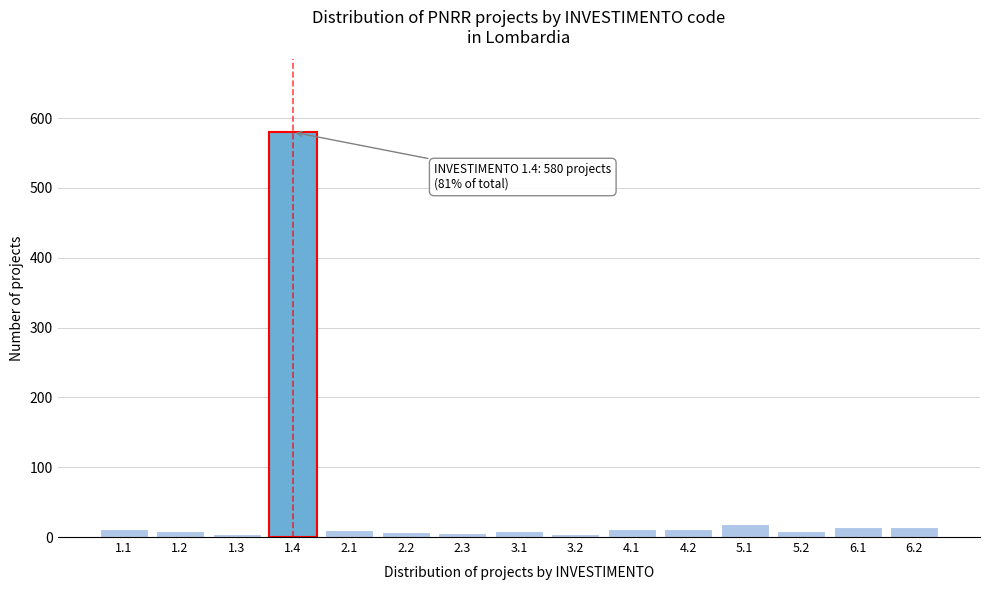

What is the difference between the second highest and minimum values?

14